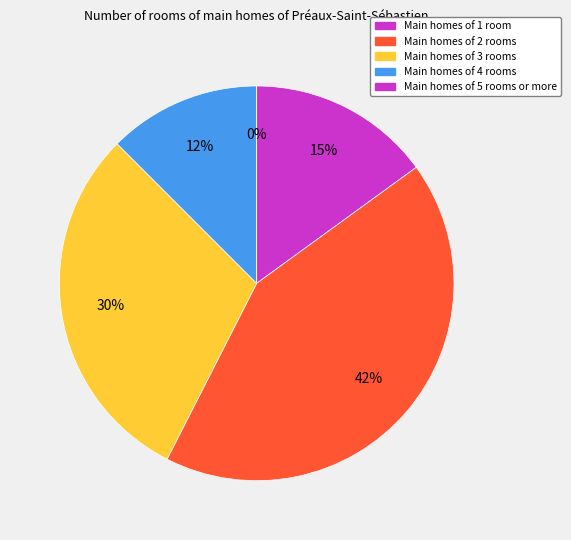

Does any single category account for the majority?

No